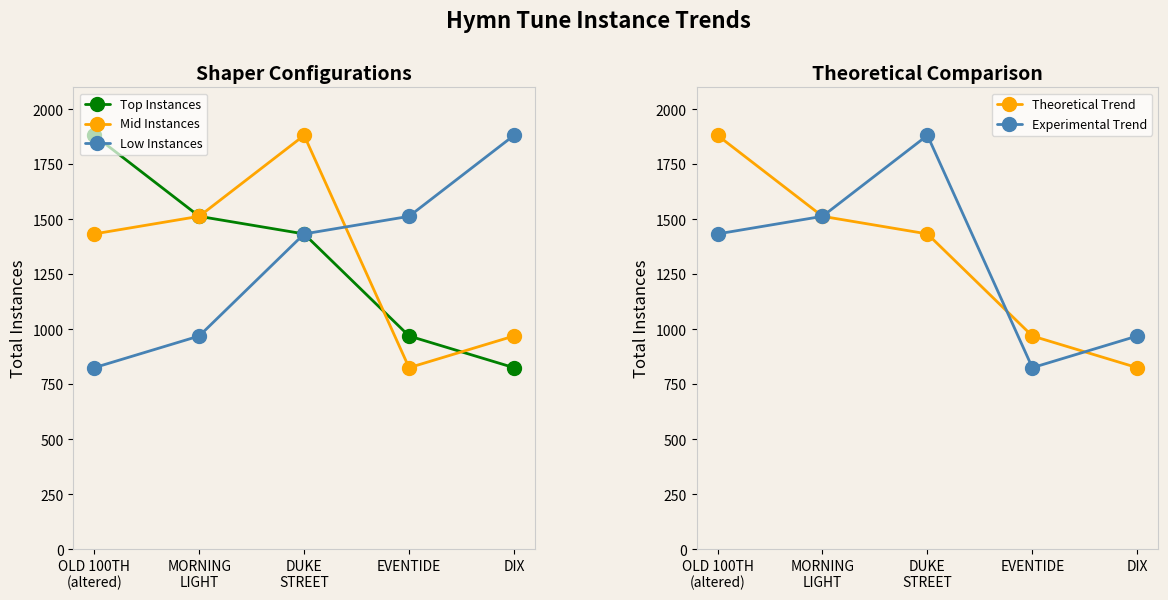

At which category does Mid Instances reach its first local peak?

DUKE
STREET